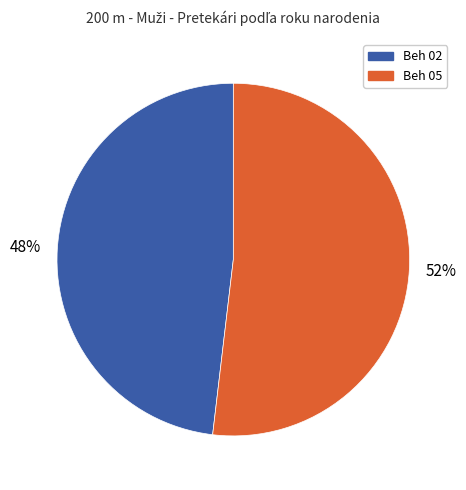

Count the number of slices in the pie.

2